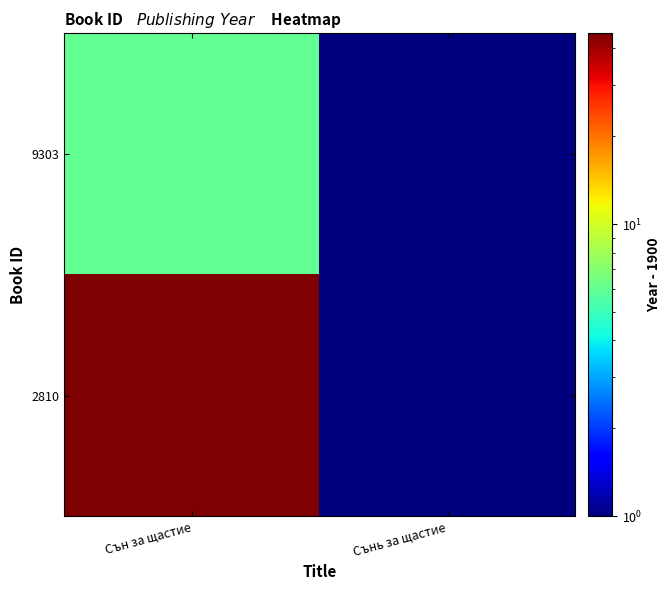

List the series in order of their peak value, highest first.

2810, 9303